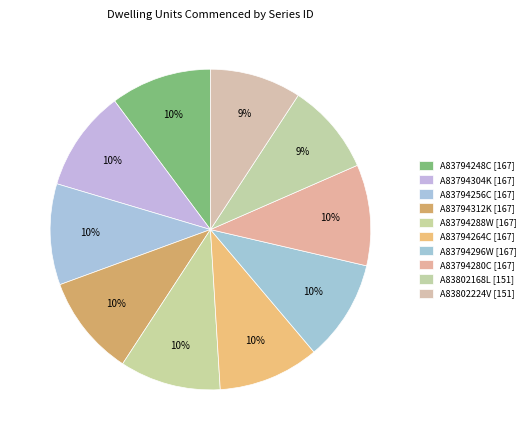

Combined, what portion of the pie is A83794248C and A83794304K?

20.4%